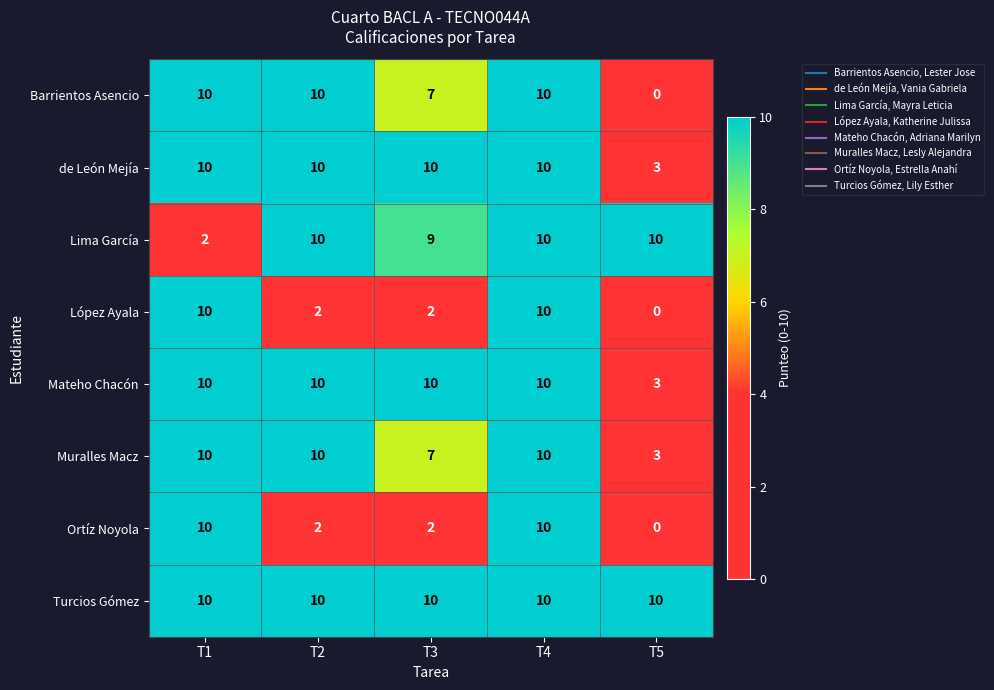

What is the difference between the highest and lowest values at T1?

8